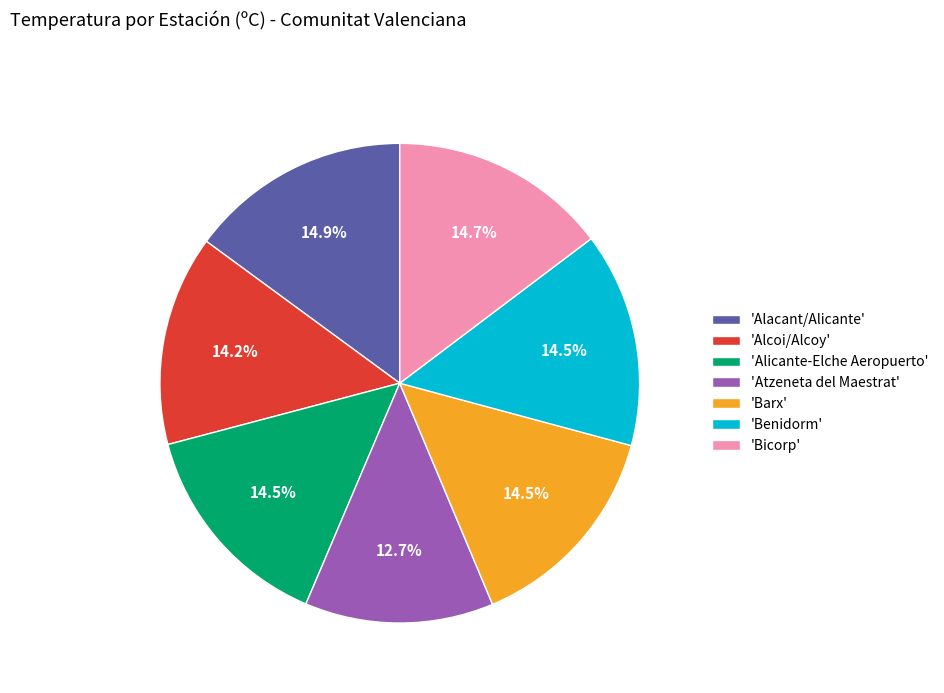

How many slices are in this pie chart?

7